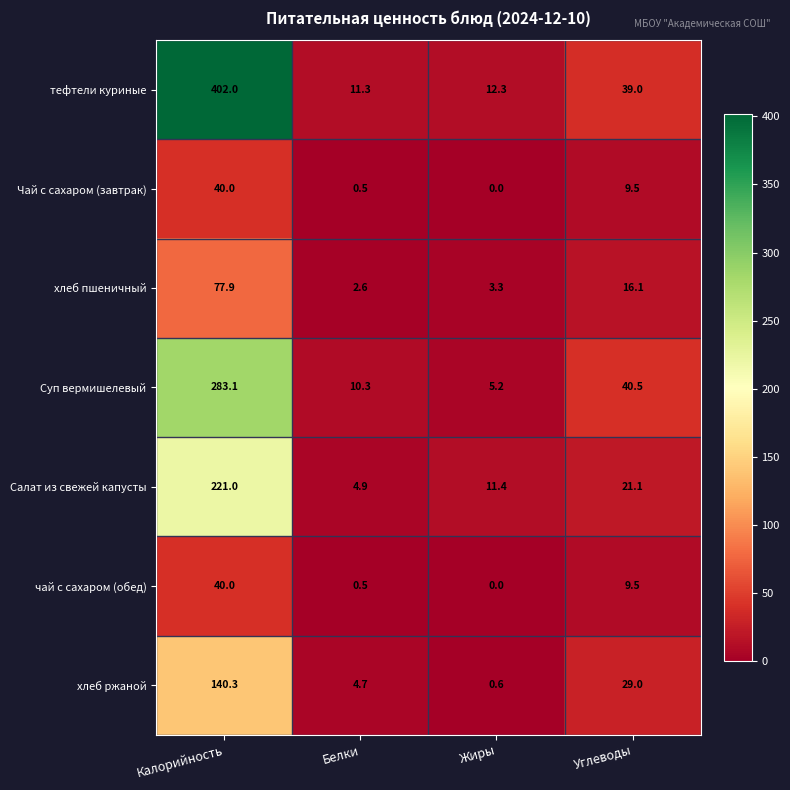

What is the spread (max minus min) of values at Углеводы?

31.0